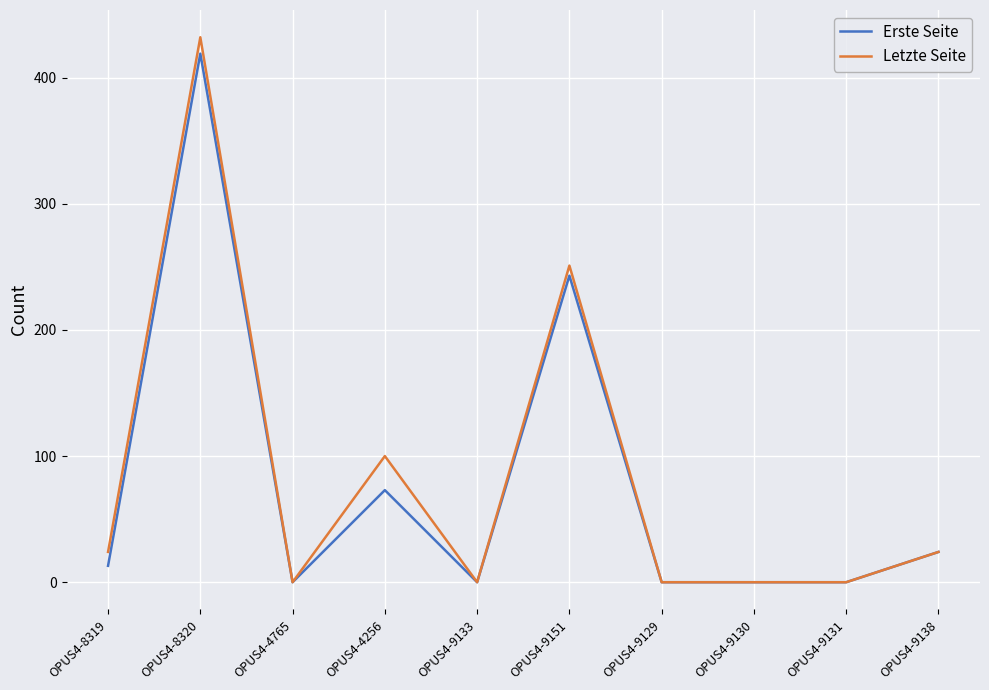

Reading left to right, extract all data points from this chart.

Erste Seite: 13	419	0	73	0	243	0	0	0	24
Letzte Seite: 24	432	0	100	0	251	0	0	0	24